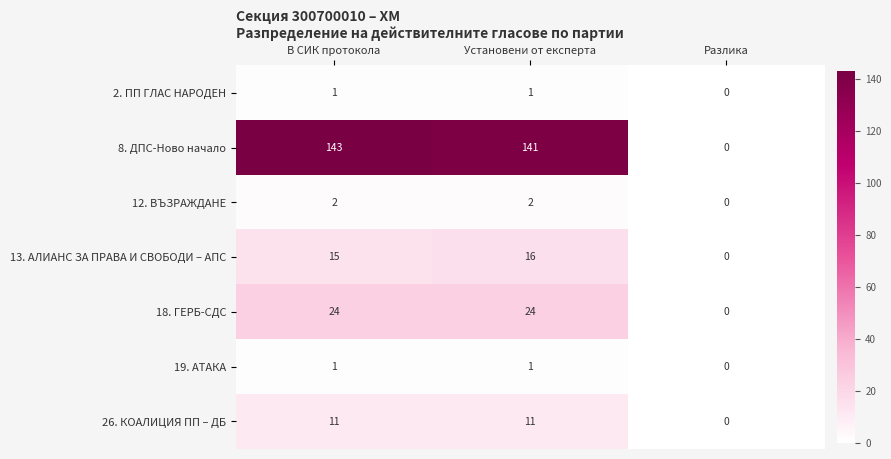

Reading left to right, what are all the values shown in this chart?

2. ПП ГЛАС НАРОДЕН: 1	1	0
8. ДПС-Ново начало: 143	141	0
12. ВЪЗРАЖДАНЕ: 2	2	0
13. АЛИАНС ЗА ПРАВА И СВОБОДИ – АПС: 15	16	0
18. ГЕРБ-СДС: 24	24	0
19. АТАКА: 1	1	0
26. КОАЛИЦИЯ ПП – ДБ: 11	11	0